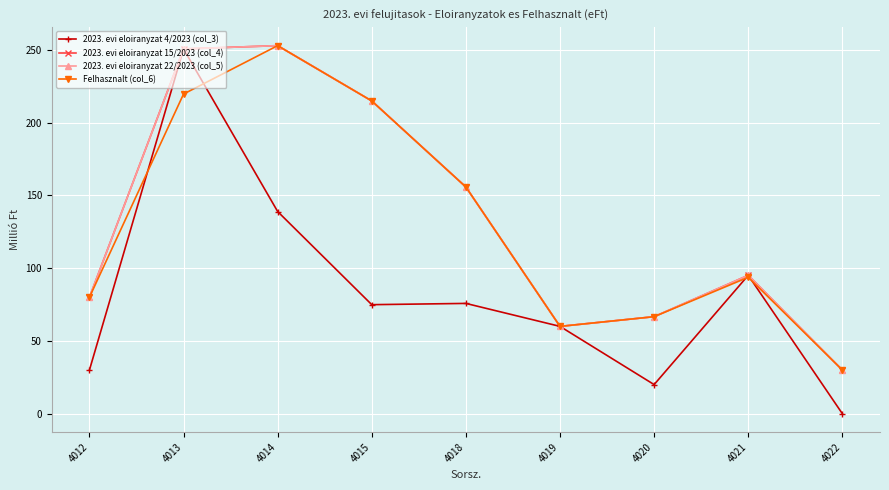

At how many categories does at least one series exceed 147?

4